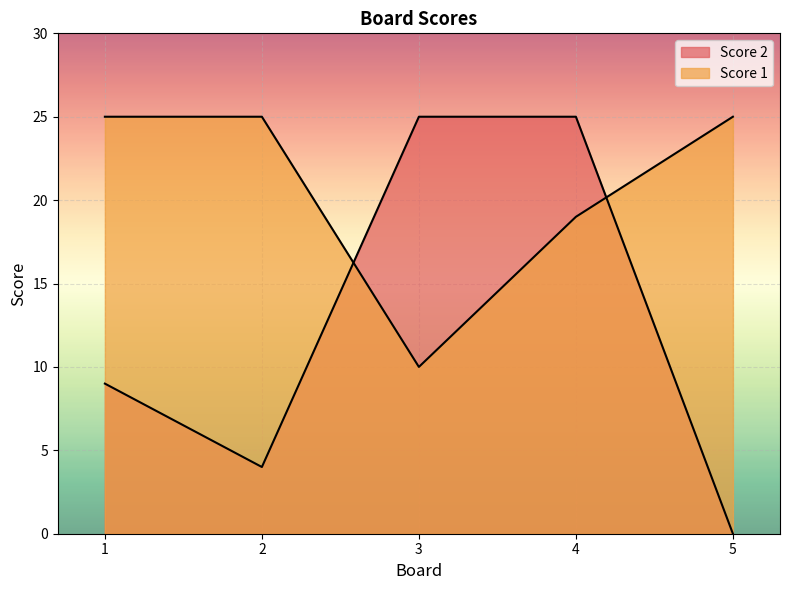

At which category does the chart reach its peak across all series?

1